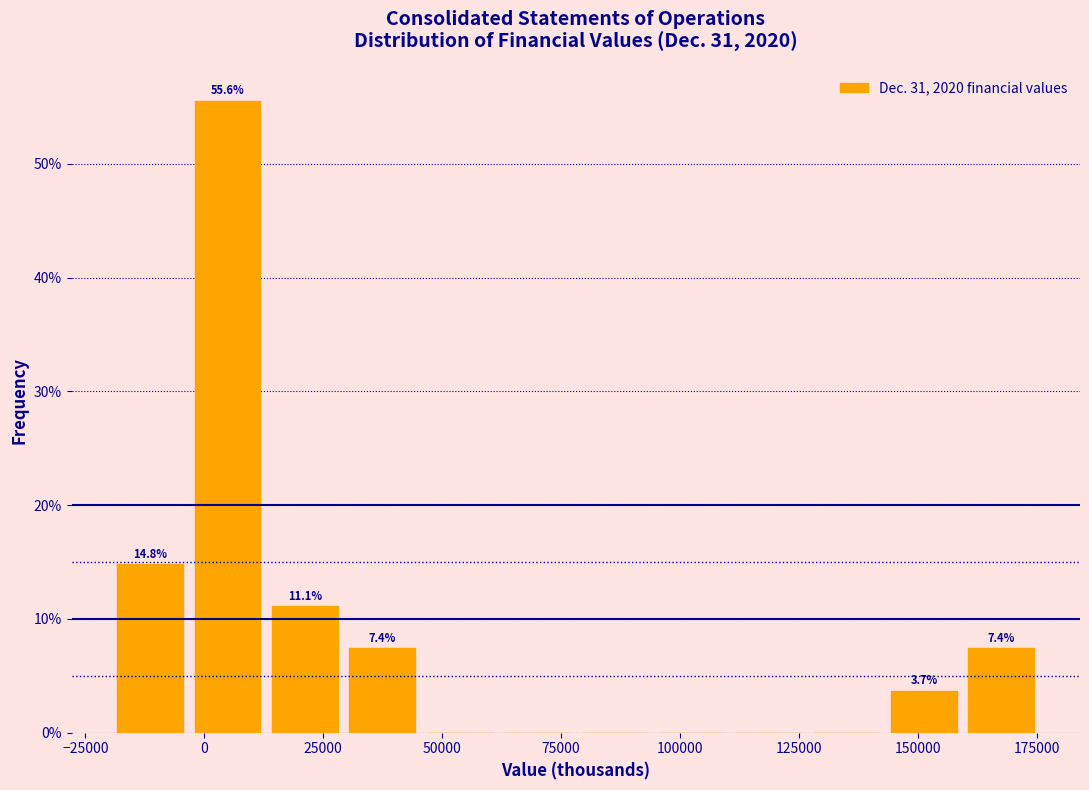

Read against the x-axis, roughly where is the centre of the tallest bar?

5000